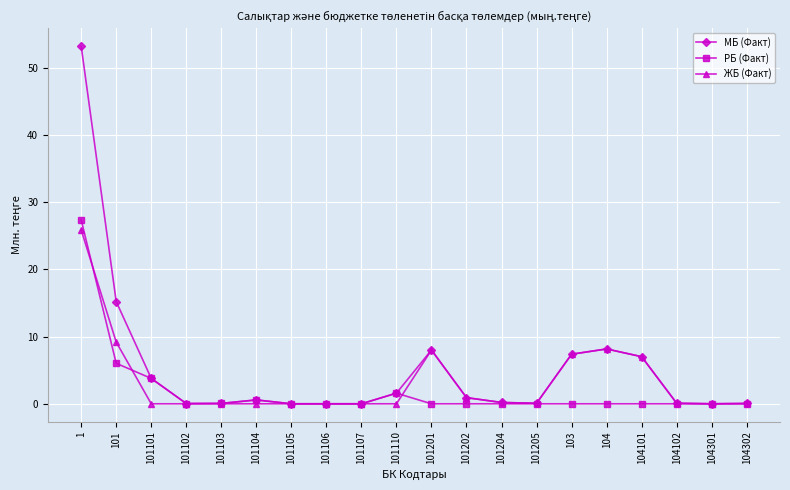

Where is РБ (Факт) nearest to the value 13?

101